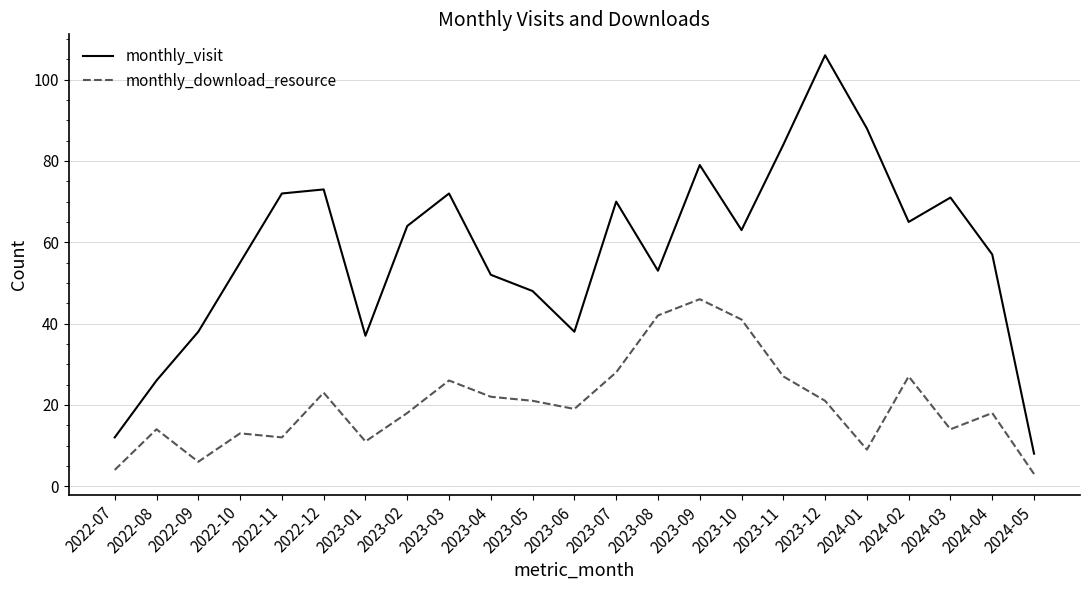

Which category has the highest value across all series?

2023-12